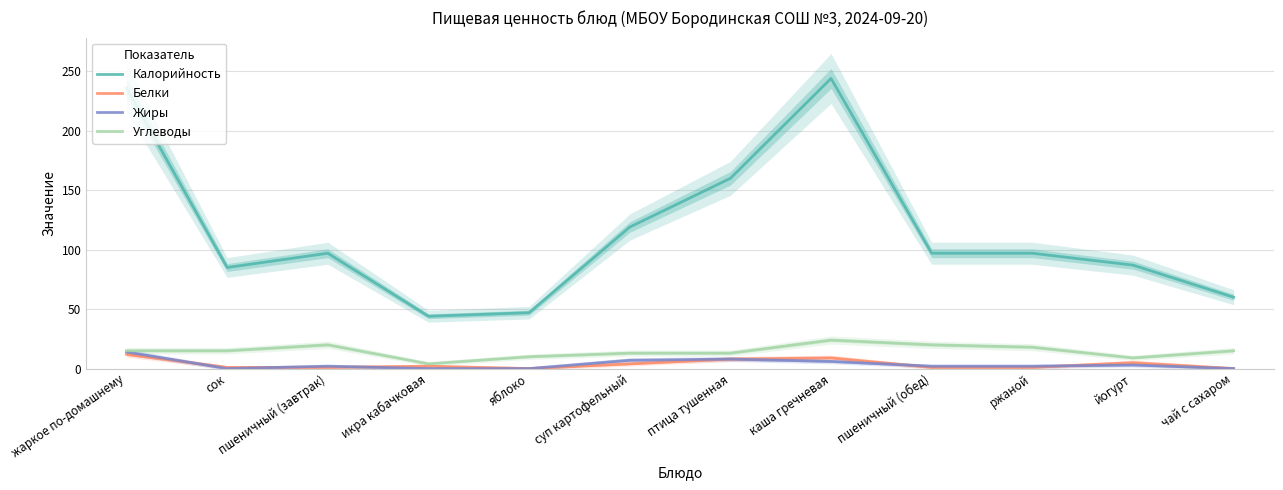

The Углеводы series shows 4 at икра кабачковая. True or false?

True